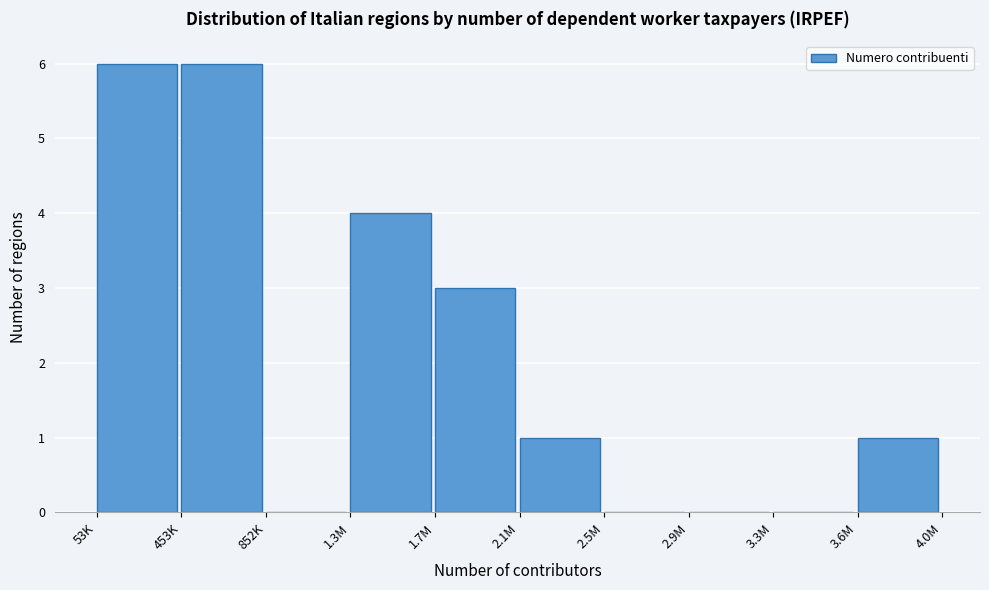

Reading left to right, what are all the values shown in this chart?

53K=6	453K=6	852K=0	1.3M=4	1.7M=3	2.1M=1	2.5M=0	2.9M=0	3.3M=0	3.6M=1